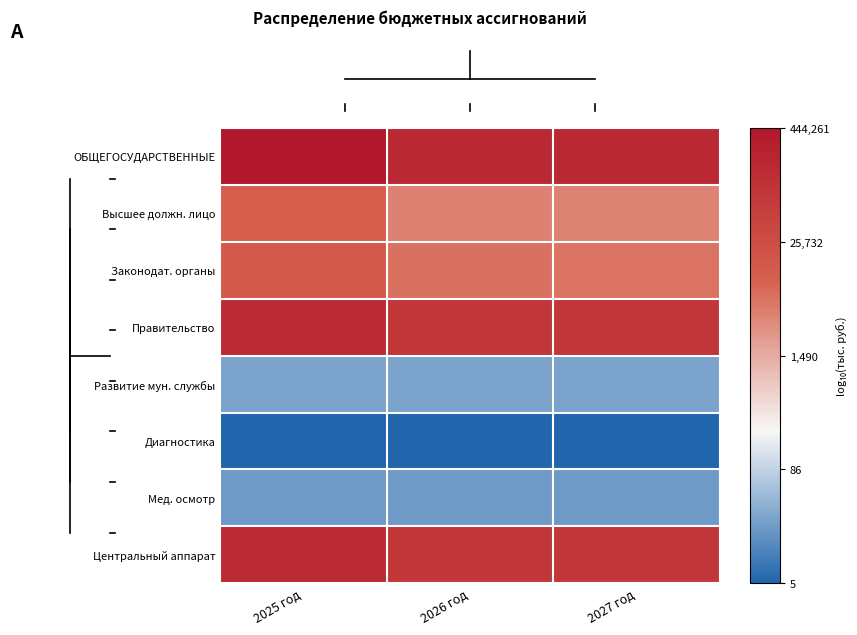

List the series in order of their peak value, lowest first.

Диагностика, Мед. осмотр, Развитие мун. службы, Высшее должн. лицо, Законодат. органы, Центральный аппарат, Правительство, ОБЩЕГОСУДАРСТВЕННЫЕ